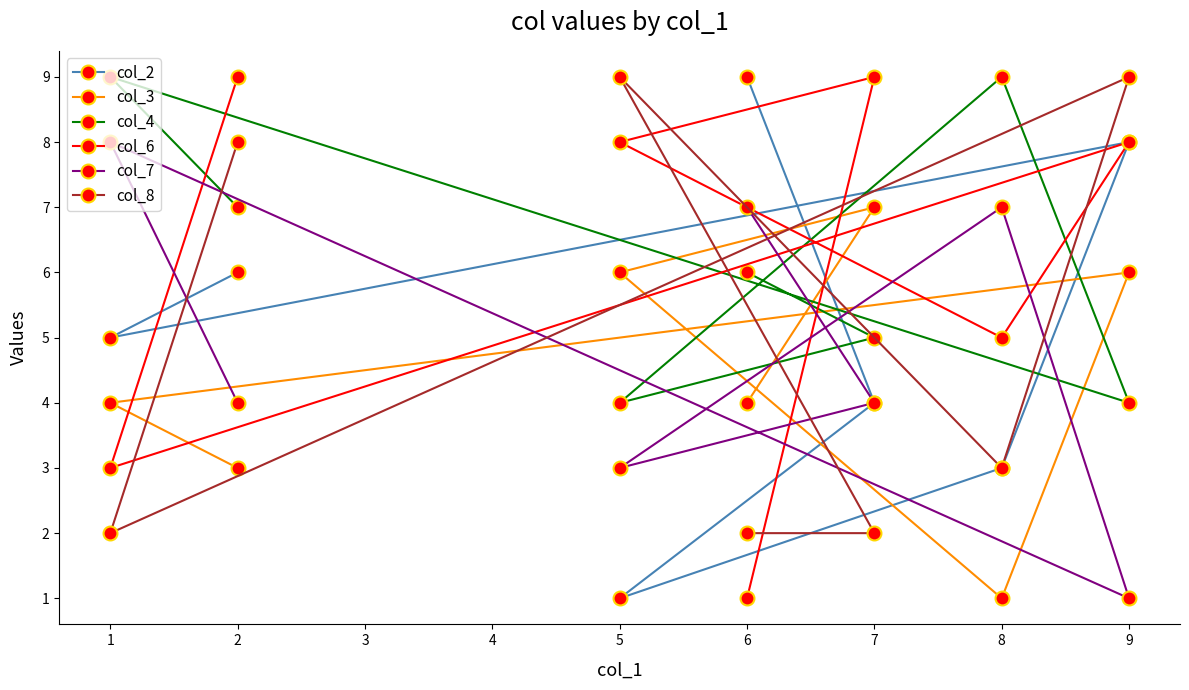

What is the value of the col_4 point at the 1st from the left?

9